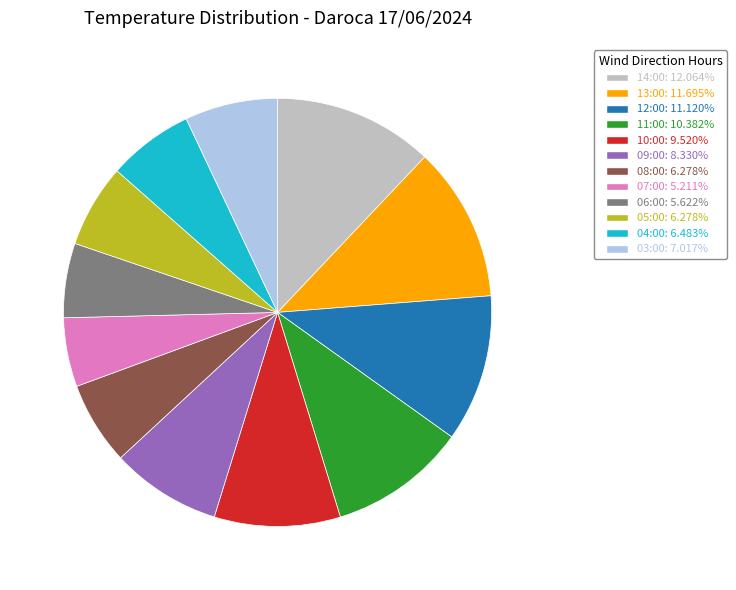

Combined, do 08:00 and 05:00 account for over 50%?

No